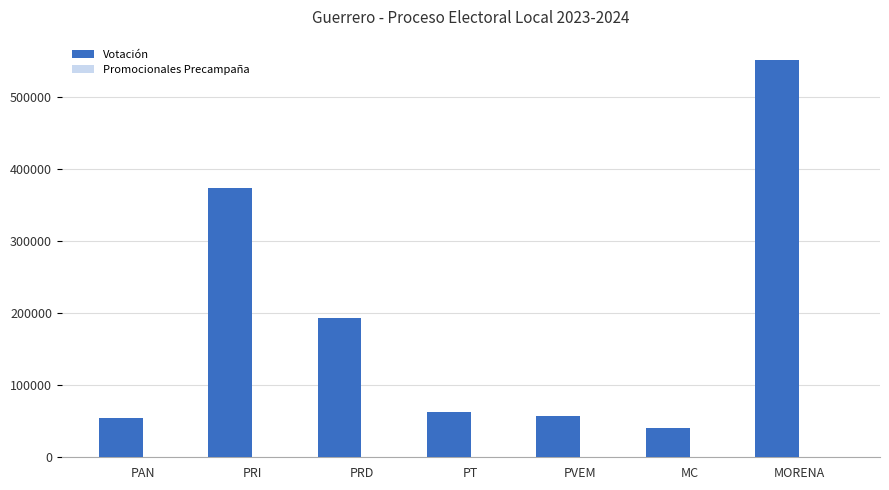

Which series has the largest range (max minus min)?

Votación